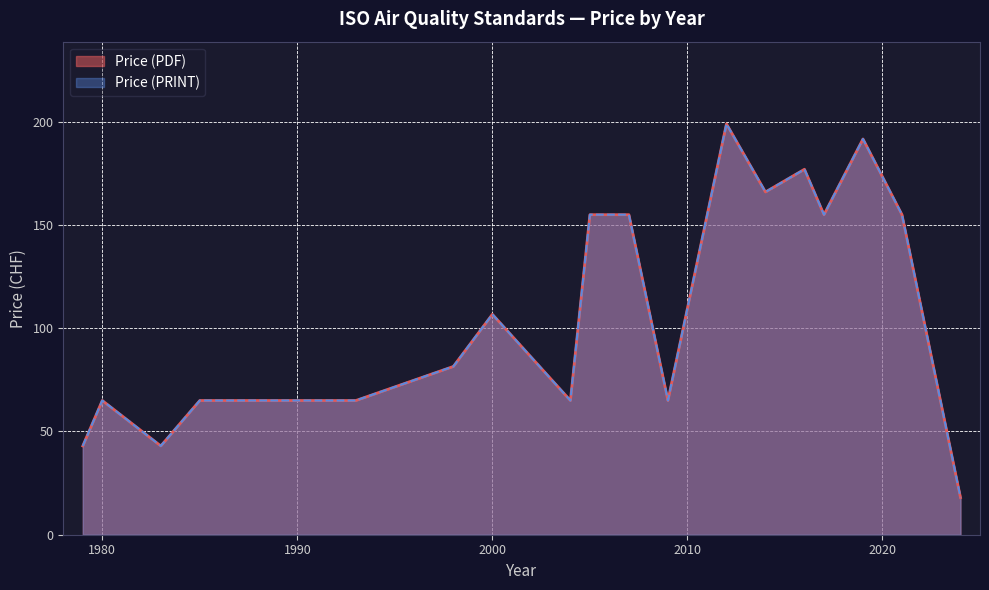

True or false: Price (PRINT) and Price (PDF) intersect in this chart.

False